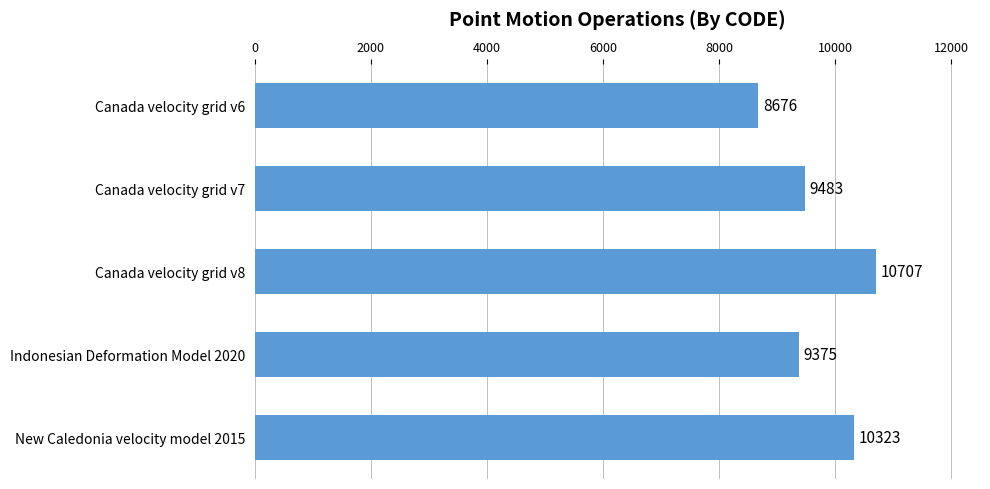

Reading top to bottom, what are all the values shown in this chart?

8676	9483	10707	9375	10323